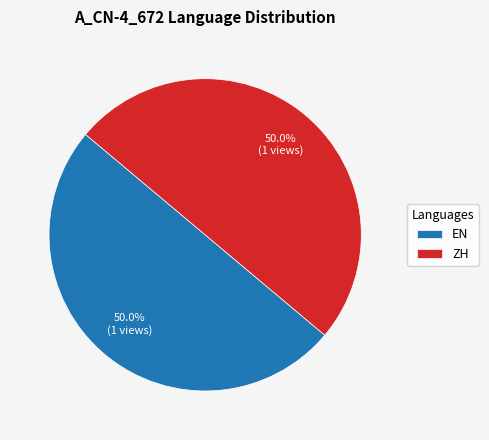

What is the total percentage of EN and ZH?

100.0%